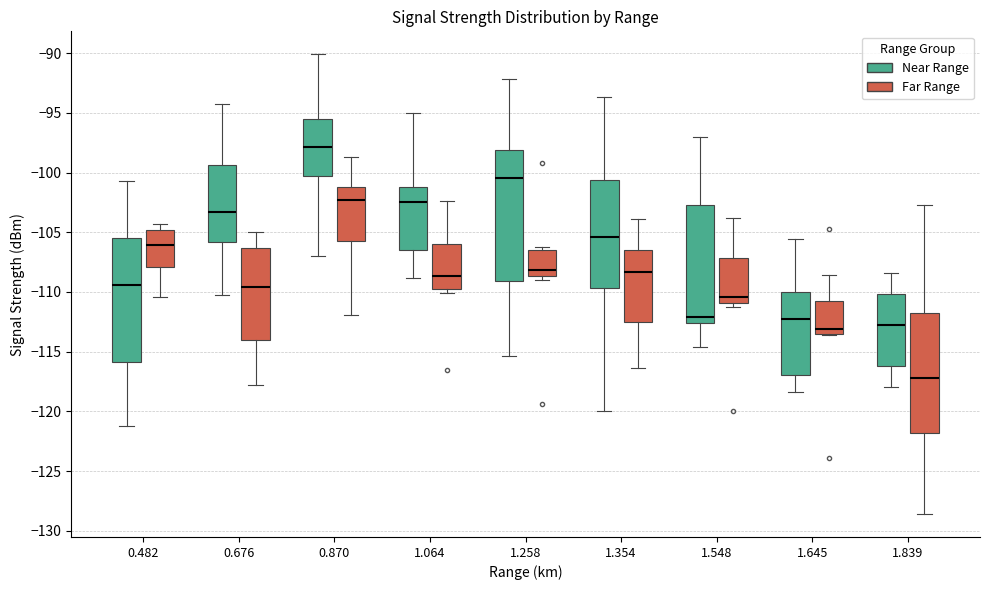

Where does the median line of the box for 1.064 (Far Range) sit on the y-axis? The values are not printed on the chart, so give them approximately, as read against the axis.

-108.5